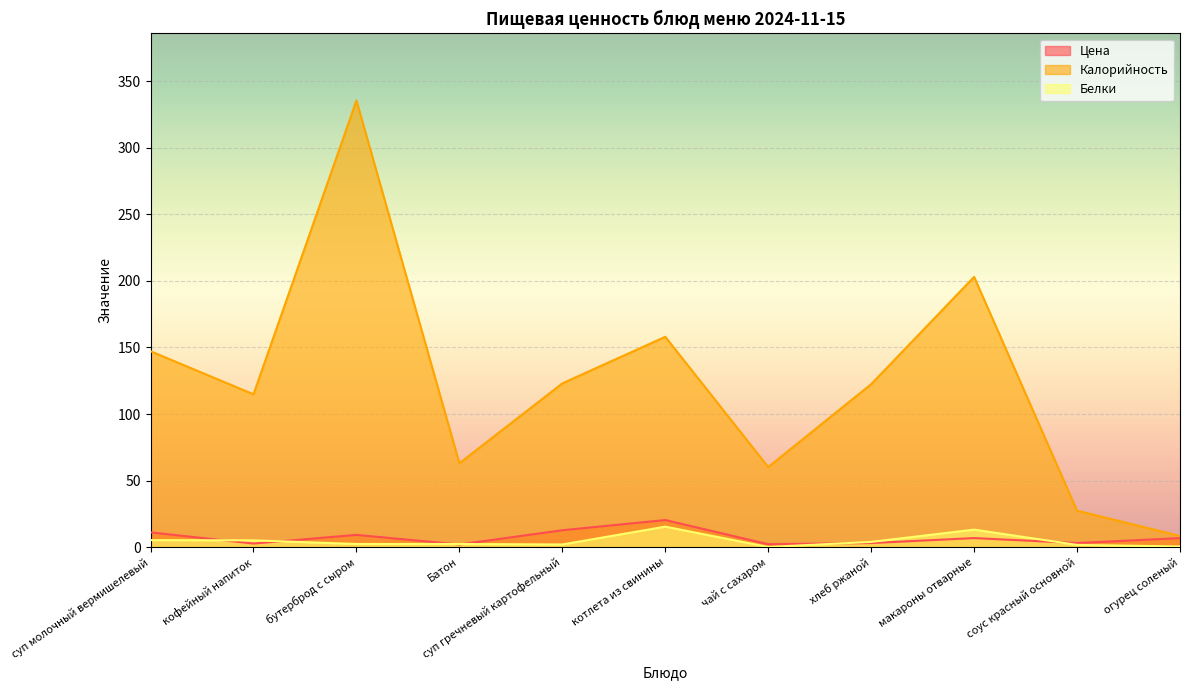

How many distinct data groups are displayed?

3